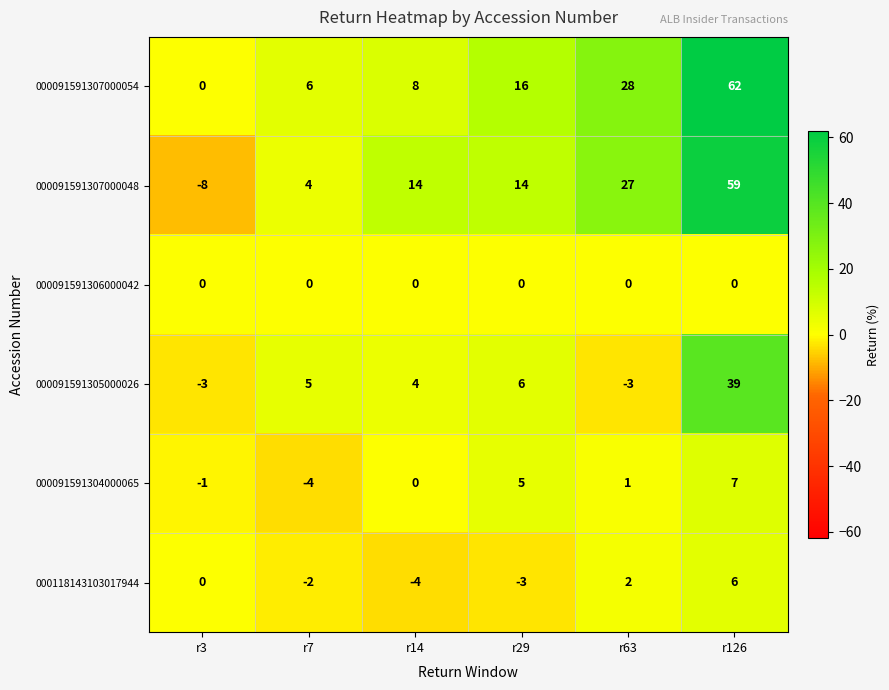

What value does the 000091591305000026 series have at r29, to the nearest 10?

10